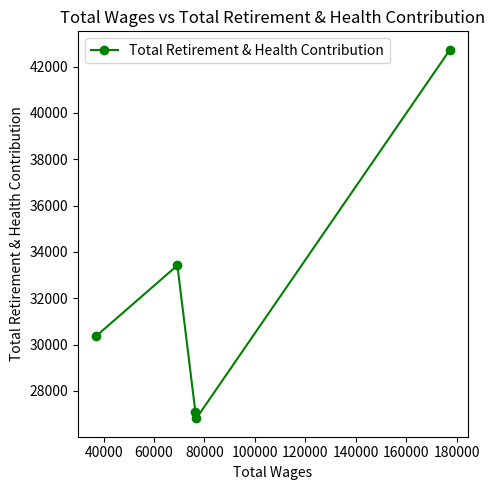

What is the difference between the maximum and minimum values?

15905